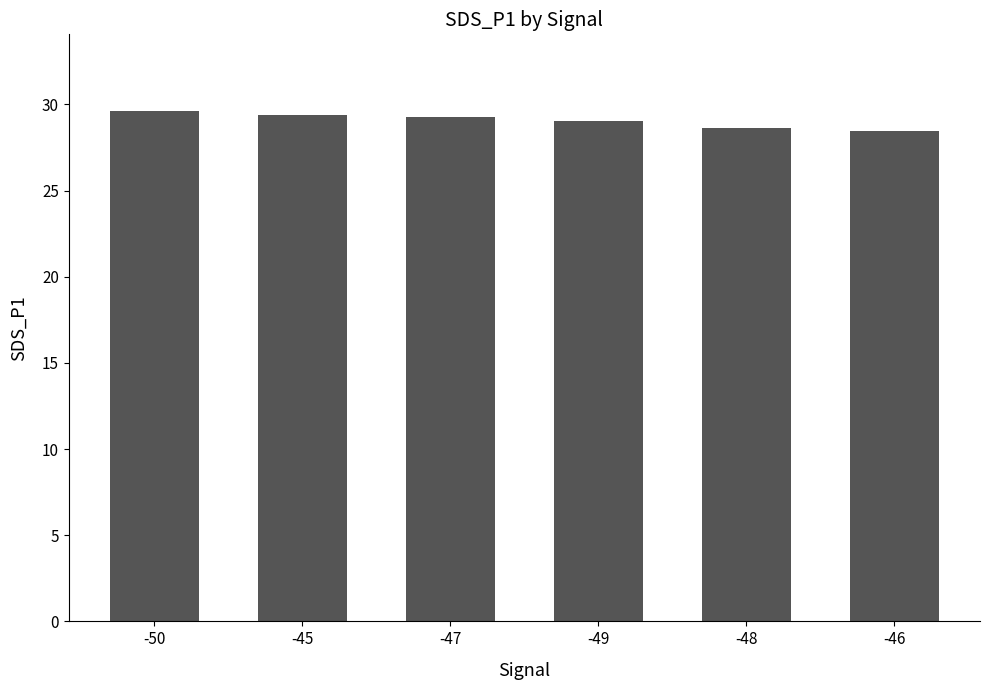

What is the ratio of the value at -47 to the value at -49?

1.0